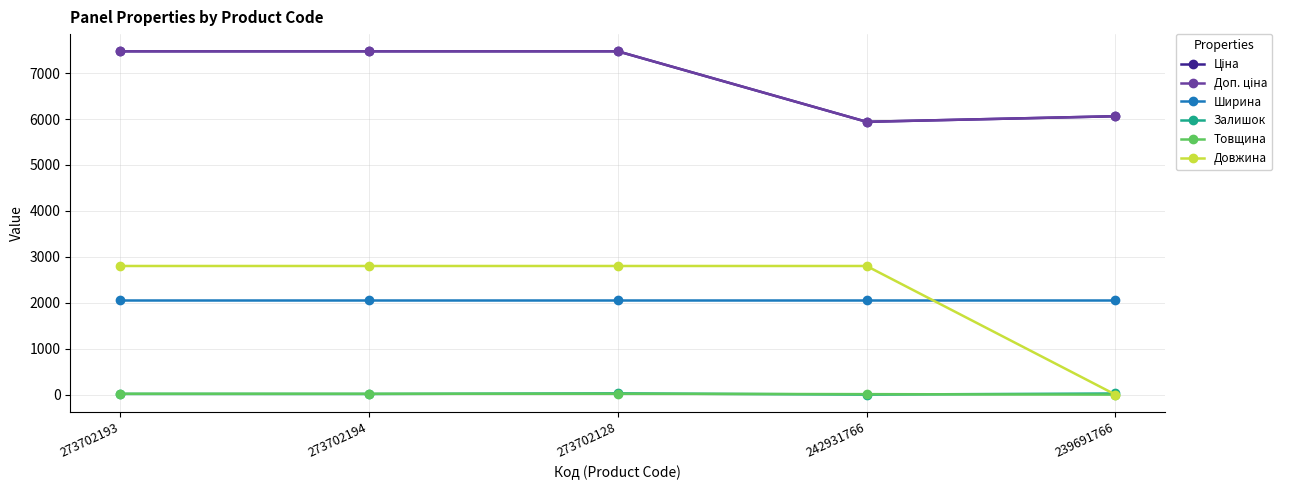

Reading left to right, what are all the values shown in this chart?

Ціна: 273702193=7474.4	273702194=7474.4	273702128=7474.4	242931766=5939.1	239691766=6060.3
Доп. ціна: 273702193=7474.4	273702194=7474.4	273702128=7474.4	242931766=5939.1	239691766=6060.3
Ширина: 273702193=2070.0	273702194=2070.0	273702128=2070.0	242931766=2070.0	239691766=2070.0
Залишок: 273702193=15.0	273702194=14.0	273702128=27.0	242931766=0.0	239691766=24.0
Товщина: 273702193=18.0	273702194=18.0	273702128=18.0	242931766=10.0	239691766=0.0
Довжина: 273702193=2800.0	273702194=2800.0	273702128=2800.0	242931766=2800.0	239691766=0.0